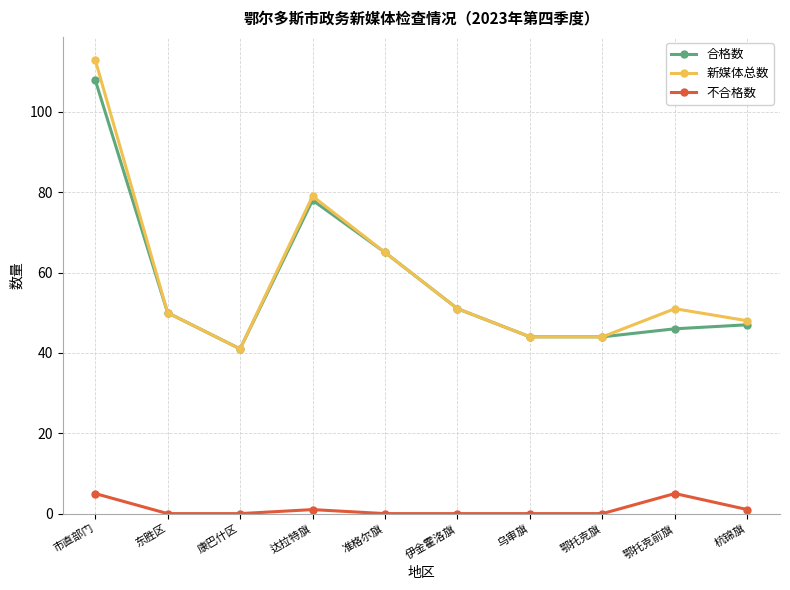

True or false: 新媒体总数 has a value of 41 at 康巴什区.

True